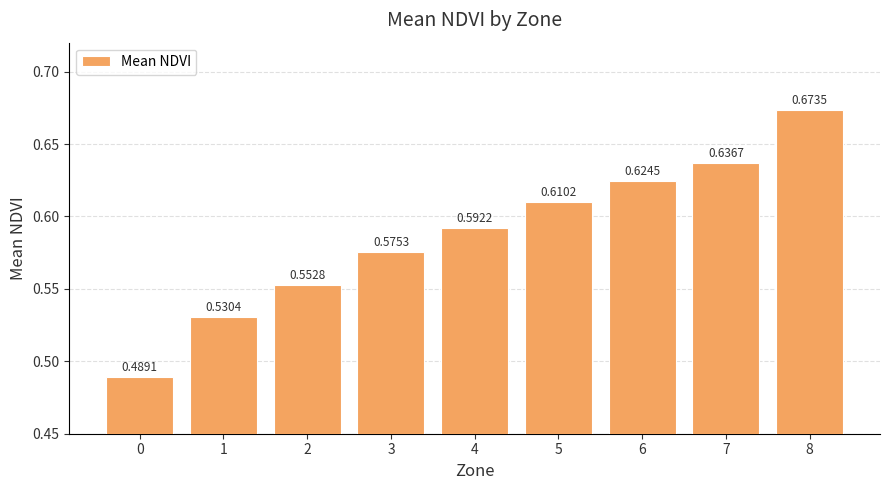

Rank the categories by value from lowest to highest.

0, 1, 2, 3, 4, 5, 6, 7, 8